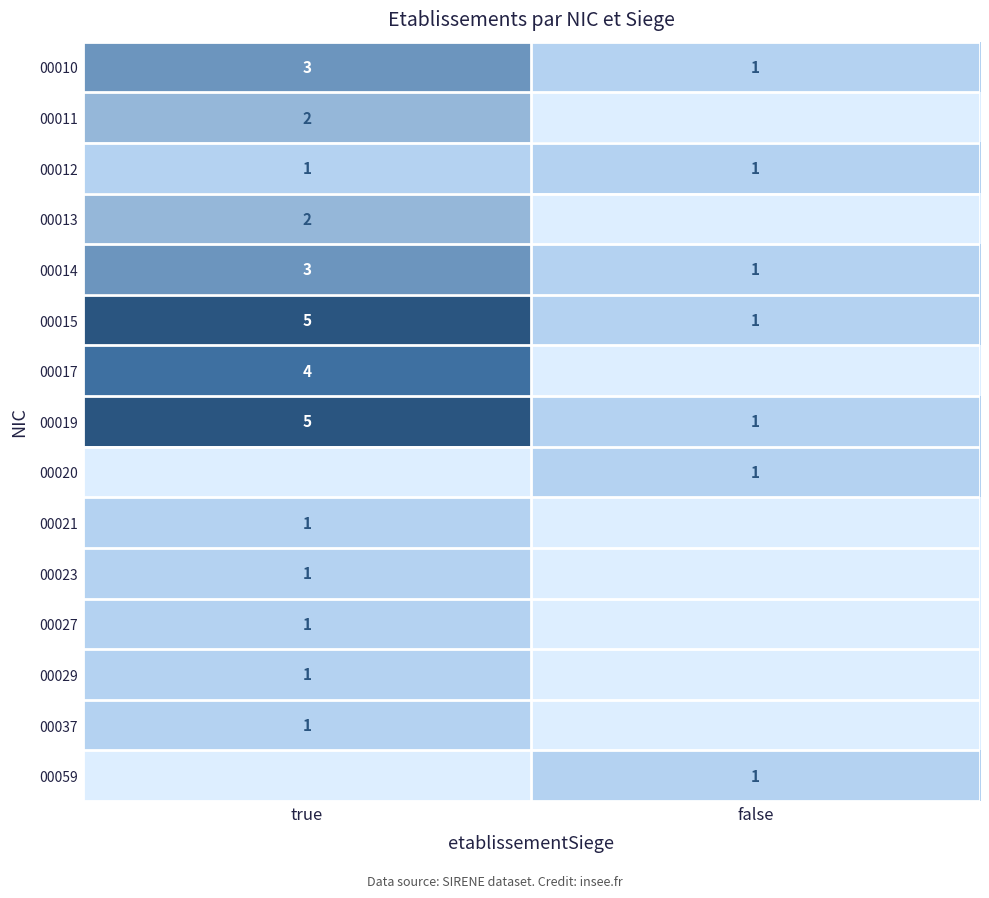

What is the sum of the 00019 values at true and false?

6